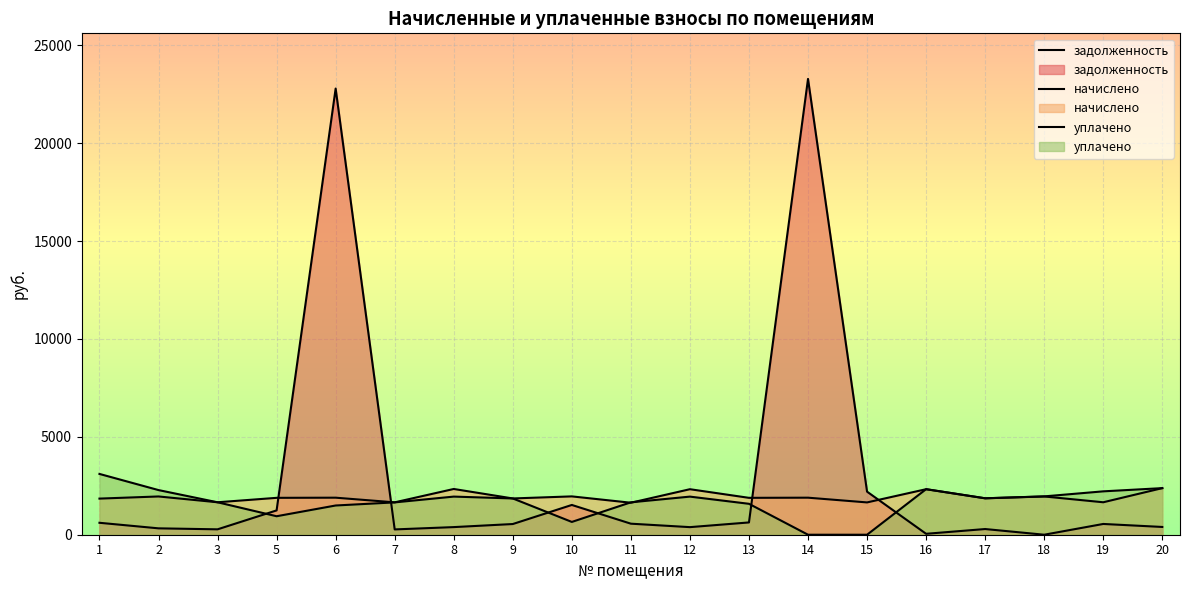

Reading left to right, transcribe all the data shown in this chart.

задолженность: 1=609.6	2=326.0	3=275.6	5=1241.9	6=22785.5	7=271.0	8=389.1	9=545.8	10=1520.2	11=563.8	12=387.4	13=627.2	14=23278.5	15=2199.6	16=47.3	17=290.4	18=0.0	19=549.8	20=396.7
начислено: 1=1844.7	2=1953.9	3=1657.5	5=1883.7	6=1891.5	7=1653.6	8=2336.1	9=1852.5	10=1957.8	11=1634.1	12=2324.4	13=1883.7	14=1891.5	15=1649.7	16=2324.4	17=1860.3	18=1953.9	19=1657.5	20=2379.0
уплачено: 1=3105.0	2=2280.0	3=1656.8	5=944.0	6=1492.6	7=1651.4	8=1947.0	9=1852.7	10=653.0	11=1655.0	12=1946.2	13=1579.0	14=0.0	15=0.0	16=2325.9	17=1860.5	18=1958.0	19=2215.4	20=2379.5